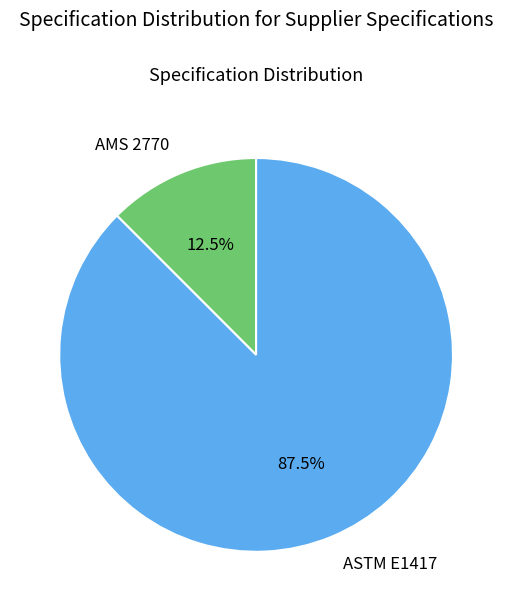

To the nearest percent, what is the difference between the largest and smallest slice percentages?

75%